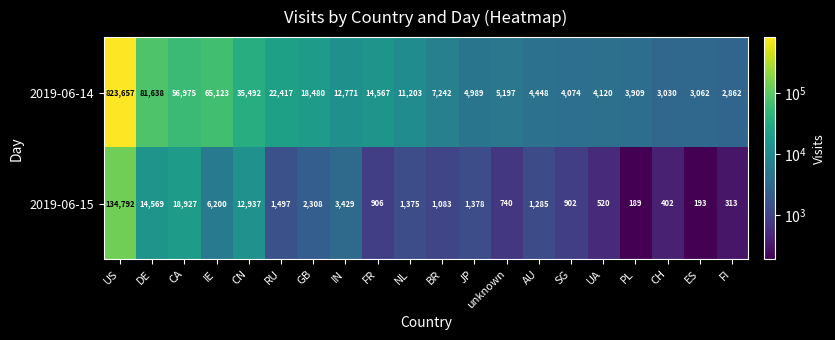

Which series changed the most between US and unknown?

2019-06-14